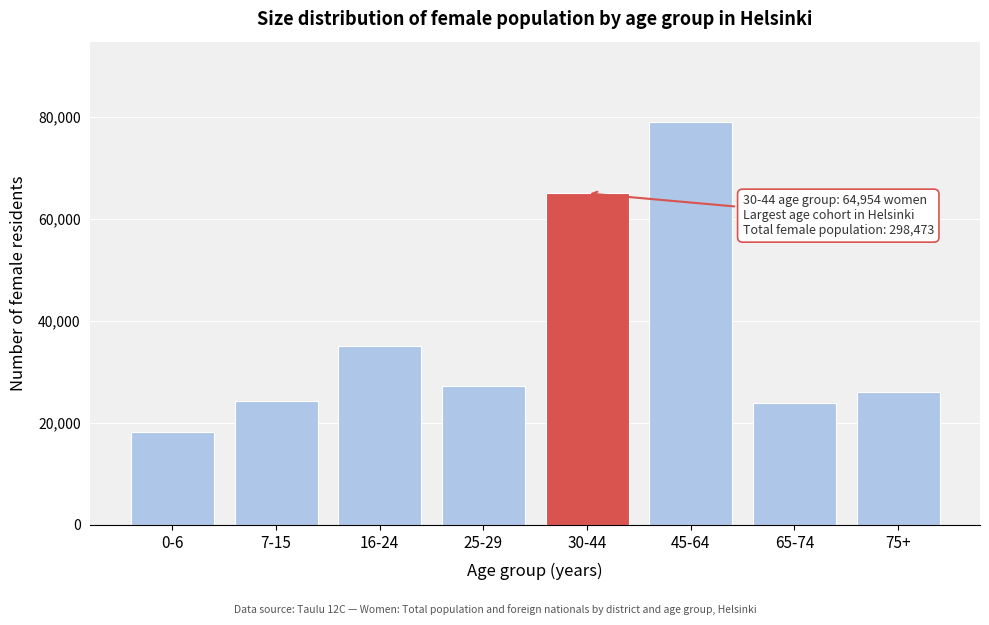

Reading left to right, extract all data points from this chart.

18203	24260	35073	27209	64954	78887	23842	26045